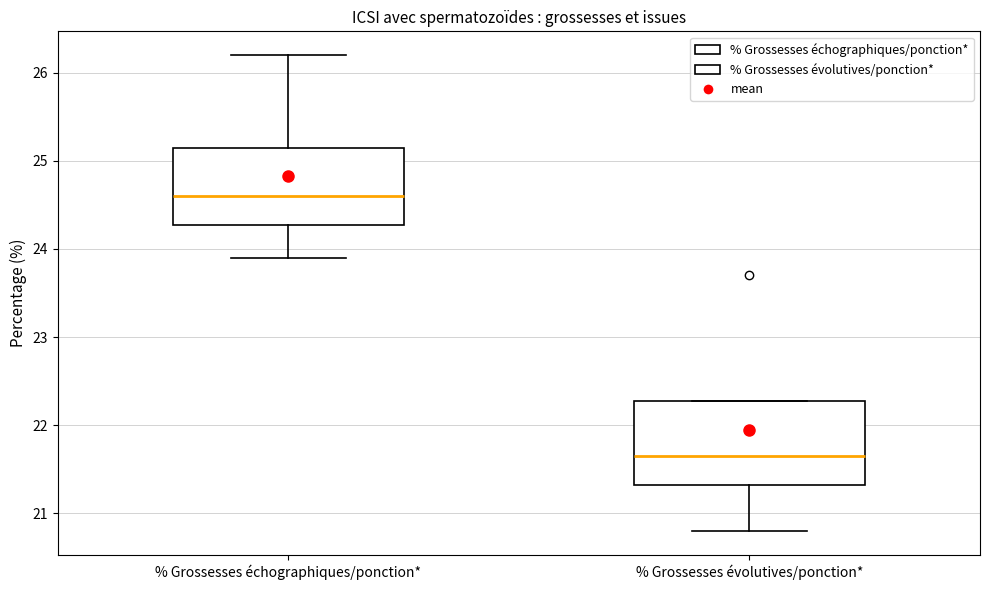

Which box's median line is the lowest?

% Grossesses évolutives/ponction*